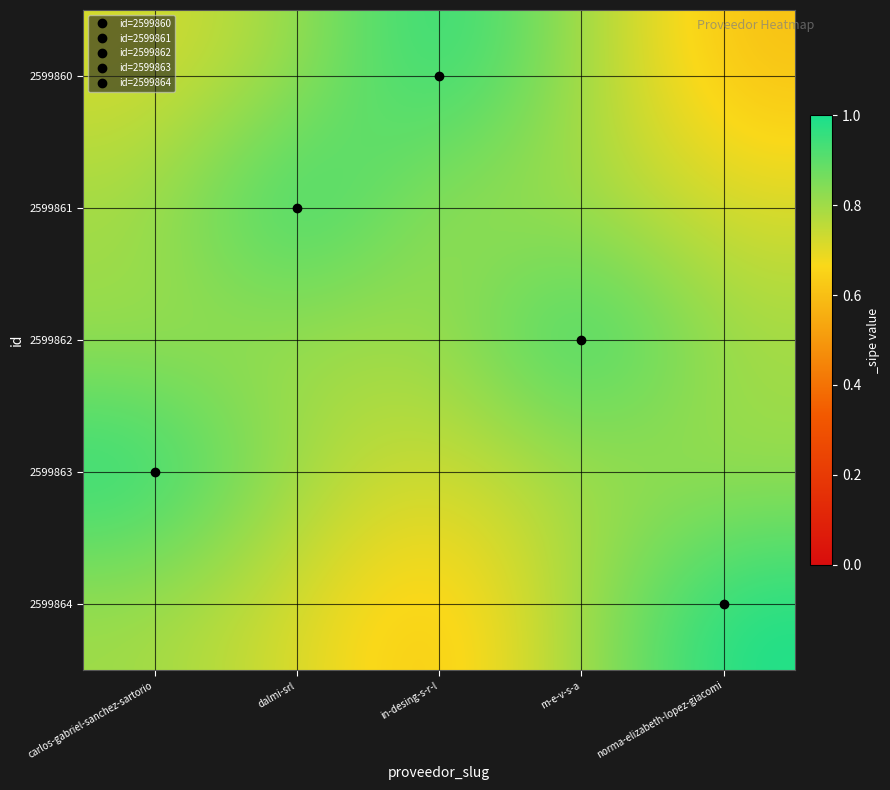

How many distinct data groups are displayed?

5